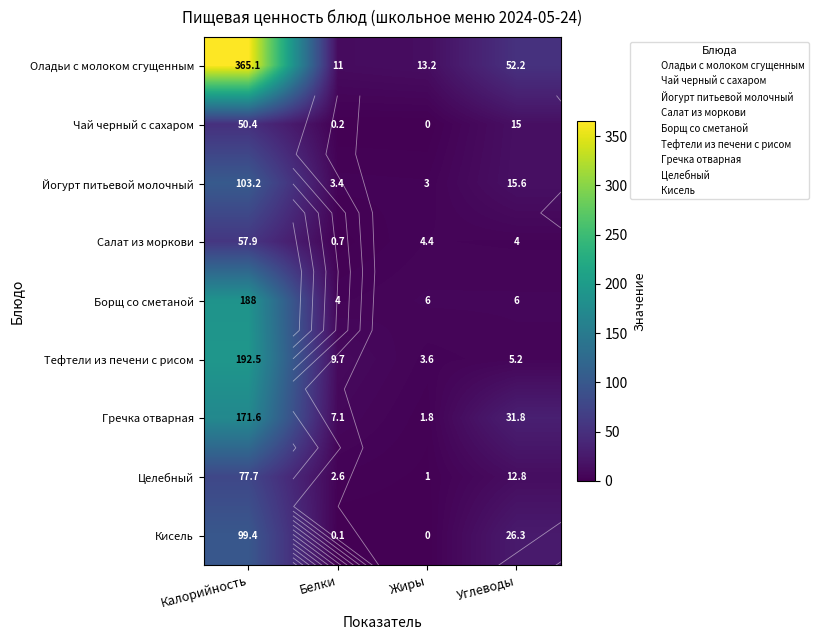

At how many categories does at least one series exceed 25?

2